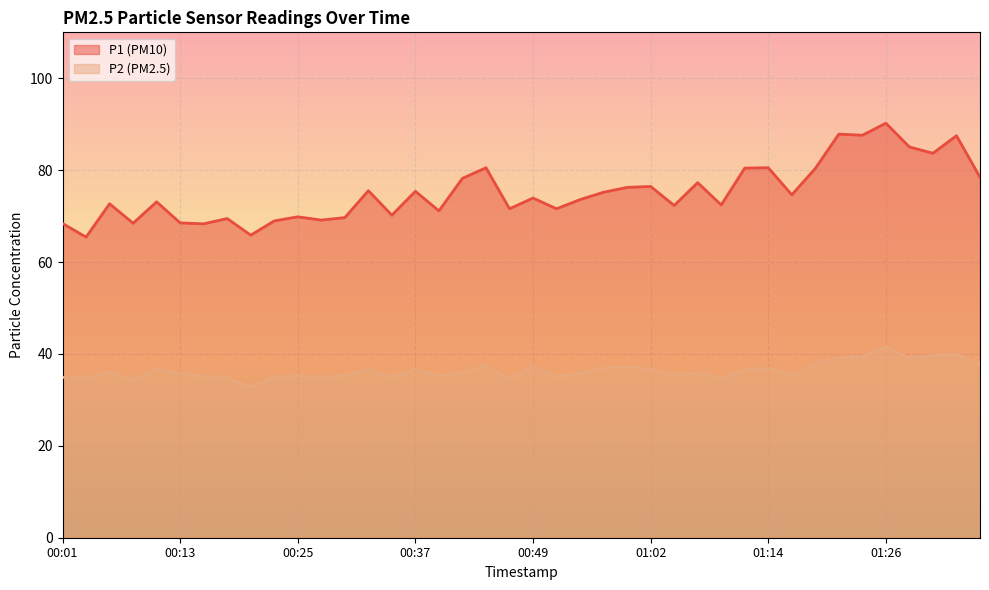

What is the difference between the maximum and minimum values in the P2 series?

8.8